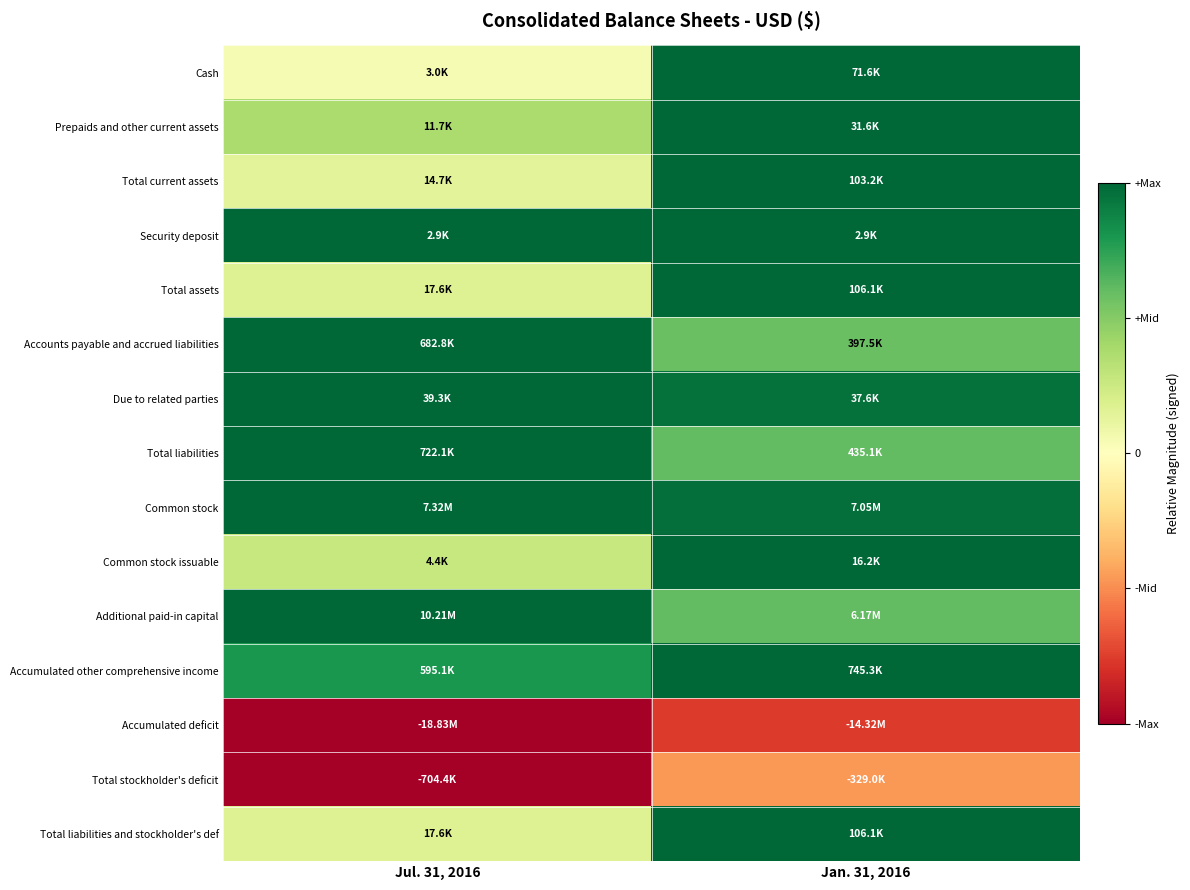

Reading left to right, extract all data points from this chart.

Cash: Jul. 31, 2016=0.5	Jan. 31, 2016=1.0
Prepaids and other current assets: Jul. 31, 2016=0.7	Jan. 31, 2016=1.0
Total current assets: Jul. 31, 2016=0.6	Jan. 31, 2016=1.0
Security deposit: Jul. 31, 2016=1.0	Jan. 31, 2016=1.0
Total assets: Jul. 31, 2016=0.6	Jan. 31, 2016=1.0
Accounts payable and accrued liabilities: Jul. 31, 2016=1.0	Jan. 31, 2016=0.8
Due to related parties: Jul. 31, 2016=1.0	Jan. 31, 2016=1.0
Total liabilities: Jul. 31, 2016=1.0	Jan. 31, 2016=0.8
Common stock: Jul. 31, 2016=1.0	Jan. 31, 2016=1.0
Common stock issuable: Jul. 31, 2016=0.6	Jan. 31, 2016=1.0
Additional paid-in capital: Jul. 31, 2016=1.0	Jan. 31, 2016=0.8
Accumulated other comprehensive income: Jul. 31, 2016=0.9	Jan. 31, 2016=1.0
Accumulated deficit: Jul. 31, 2016=0.0	Jan. 31, 2016=0.1
Total stockholder's deficit: Jul. 31, 2016=0.0	Jan. 31, 2016=0.3
Total liabilities and stockholder's def: Jul. 31, 2016=0.6	Jan. 31, 2016=1.0